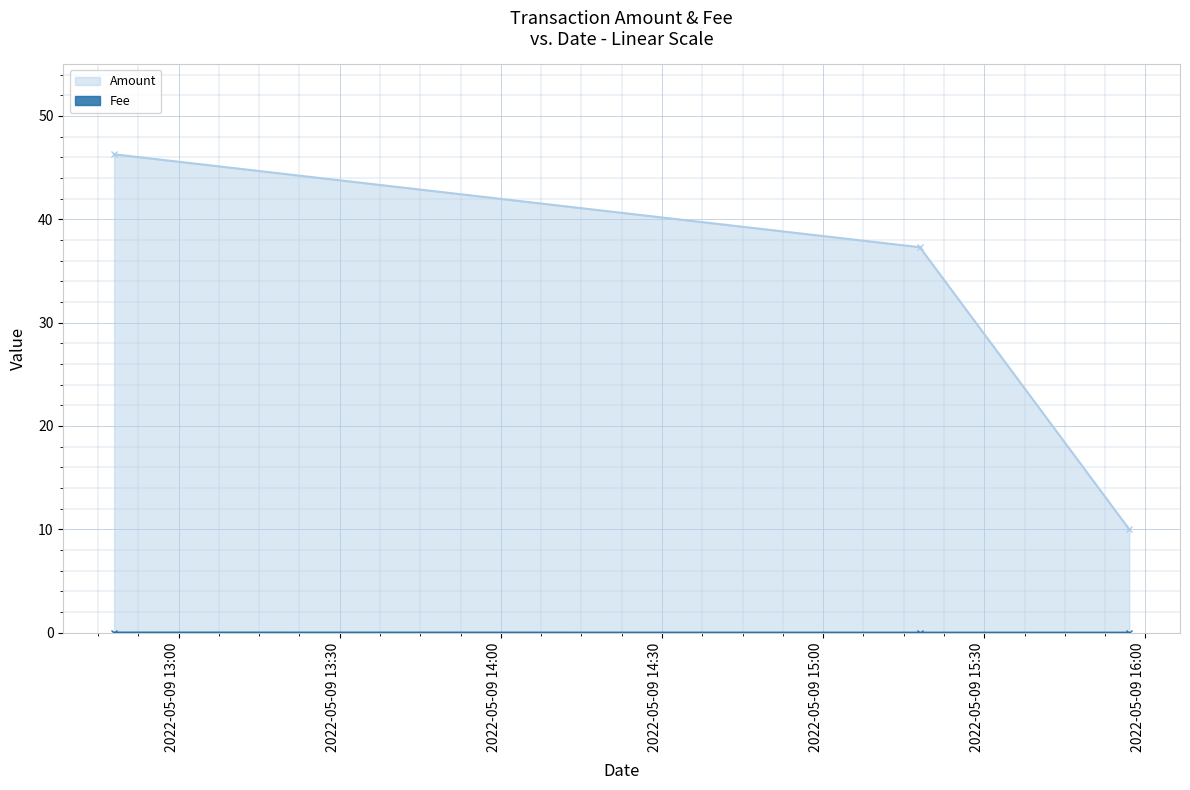

What is the label of the 1st point from the right?

2022-05-09 15:57:00